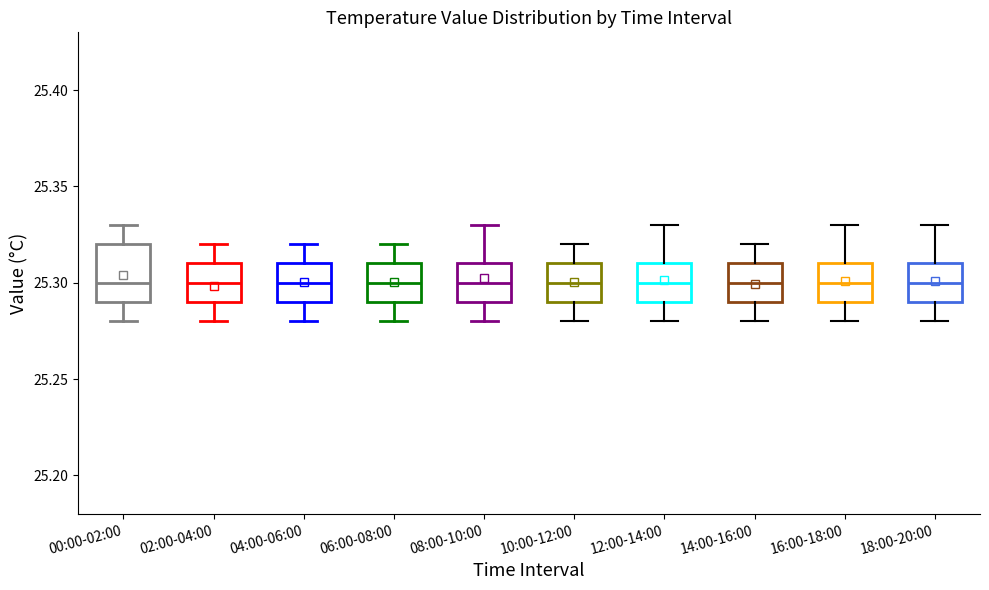

Where does the median line of the box for 14:00-16:00 sit on the y-axis? The values are not printed on the chart, so give them approximately, as read against the axis.

25.30